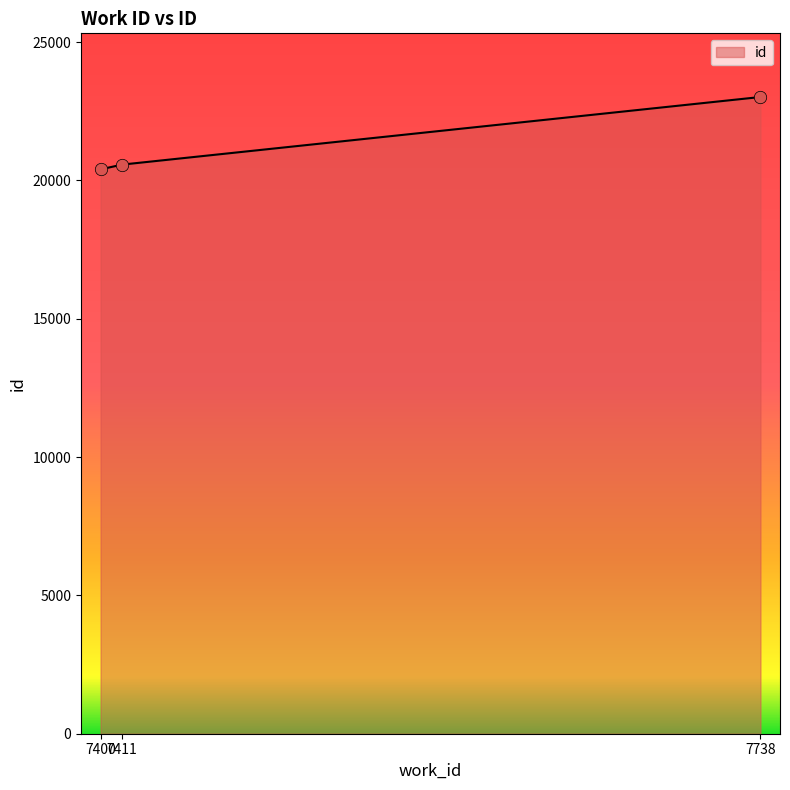

What is the change in value from 7400 to 7738?

+2616